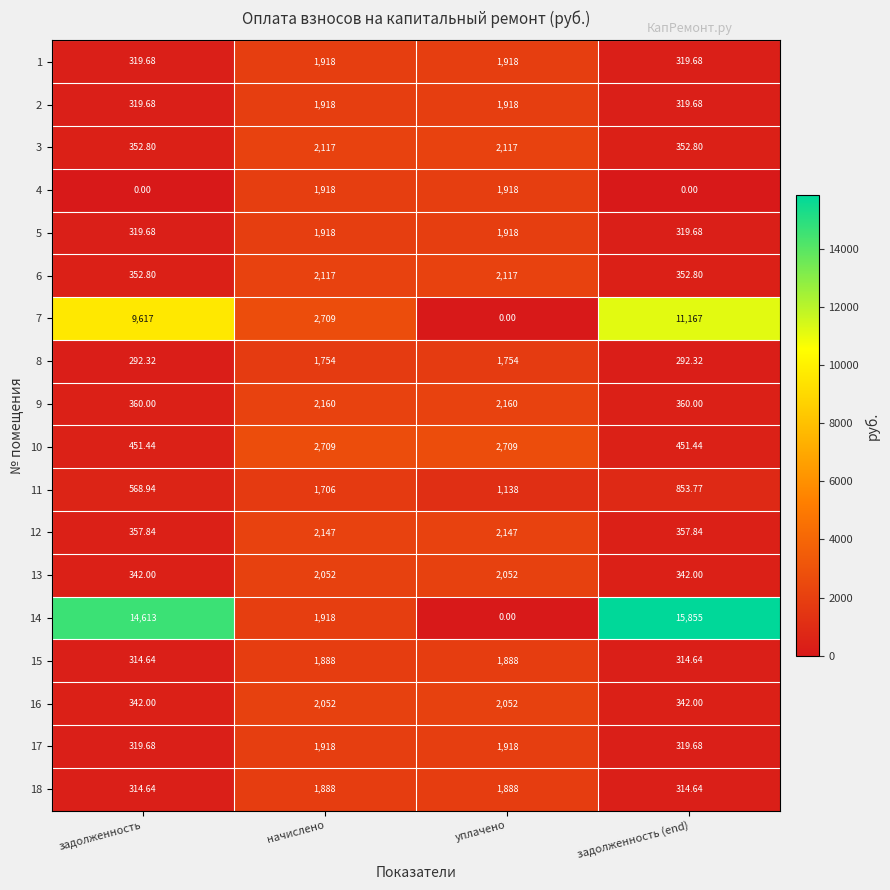

At which label is 11 closest to 1137?

уплачено